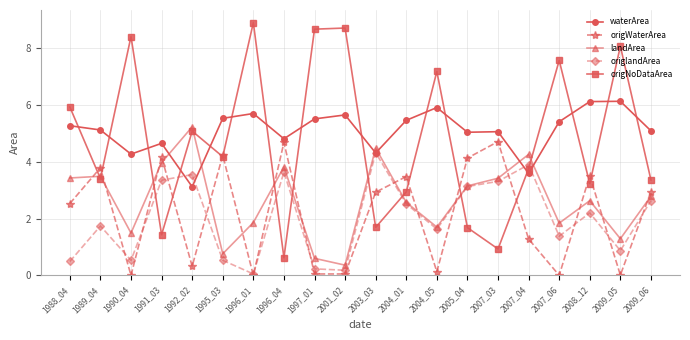

Where is origWaterArea nearest to the value 2?

1988_04